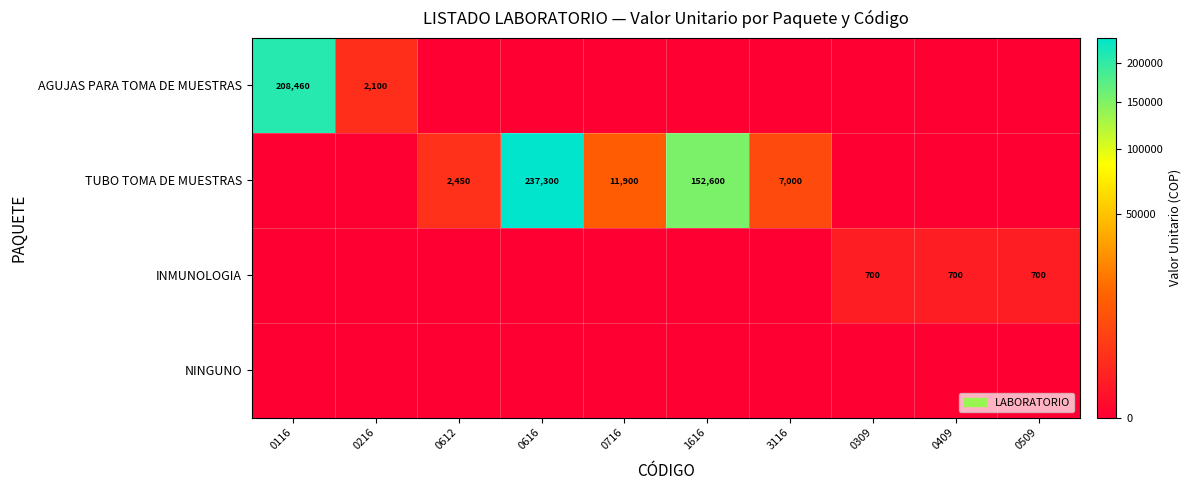

True or false: INMUNOLOGIA has a value of 700 at 0309.

True